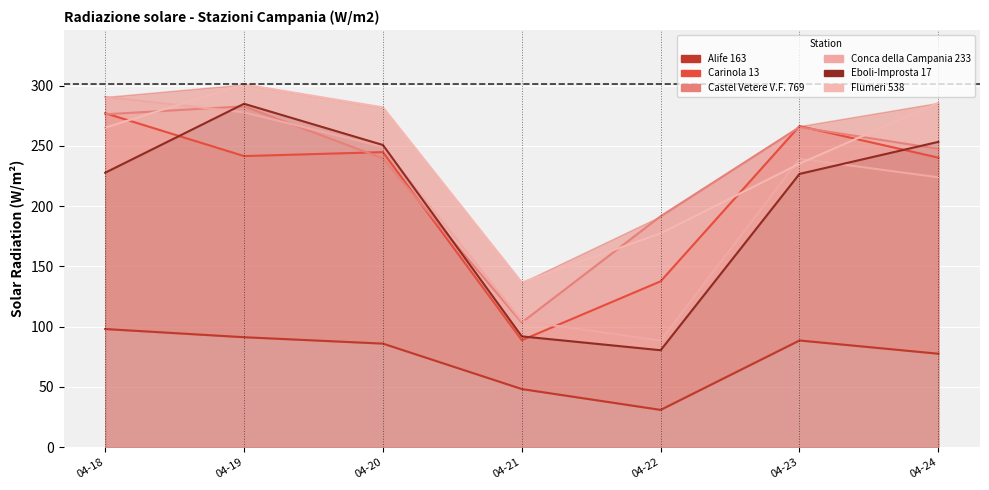

At 04-24, list the series in order from largest to smallest.

Flumeri 538, Eboli-Improsta 17, Castel Vetere V.F. 769, Carinola 13, Conca della Campania 233, Alife 163